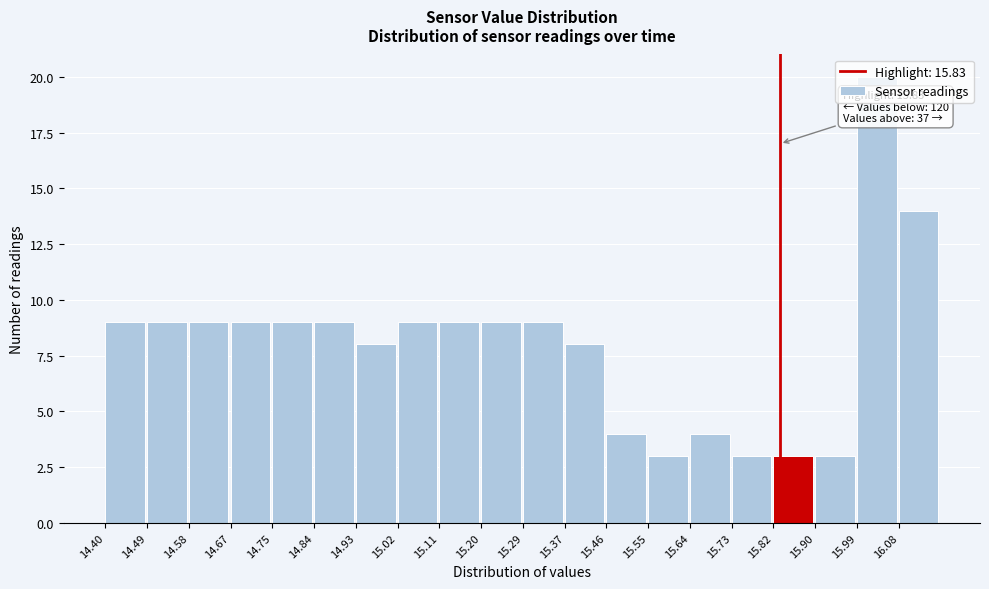

Which range on the x-axis has the tallest bar?

15.99 to 16.08